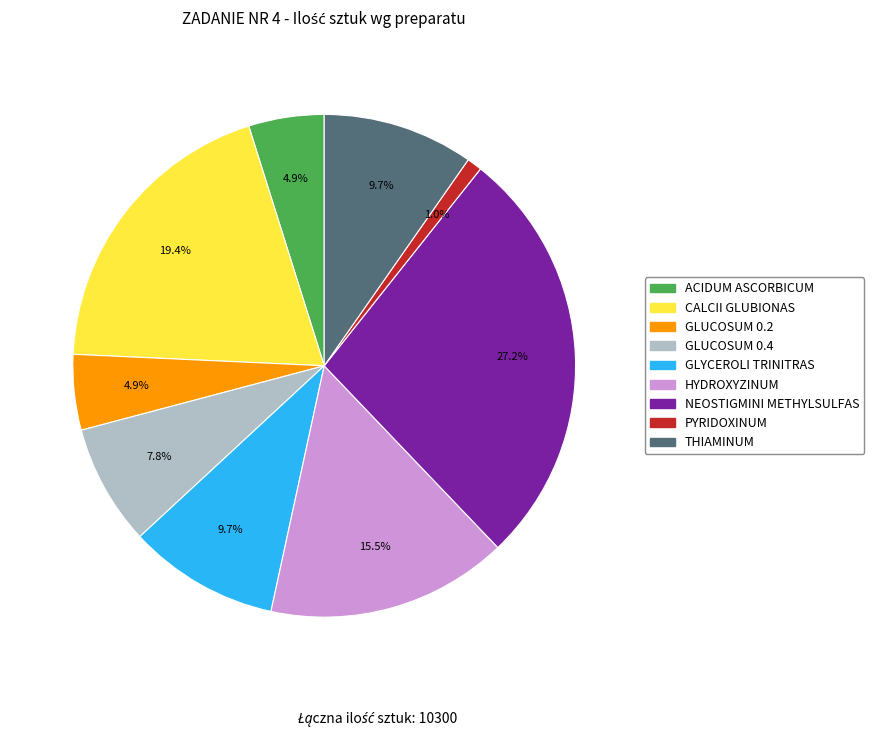

How many slices are in this pie chart?

9